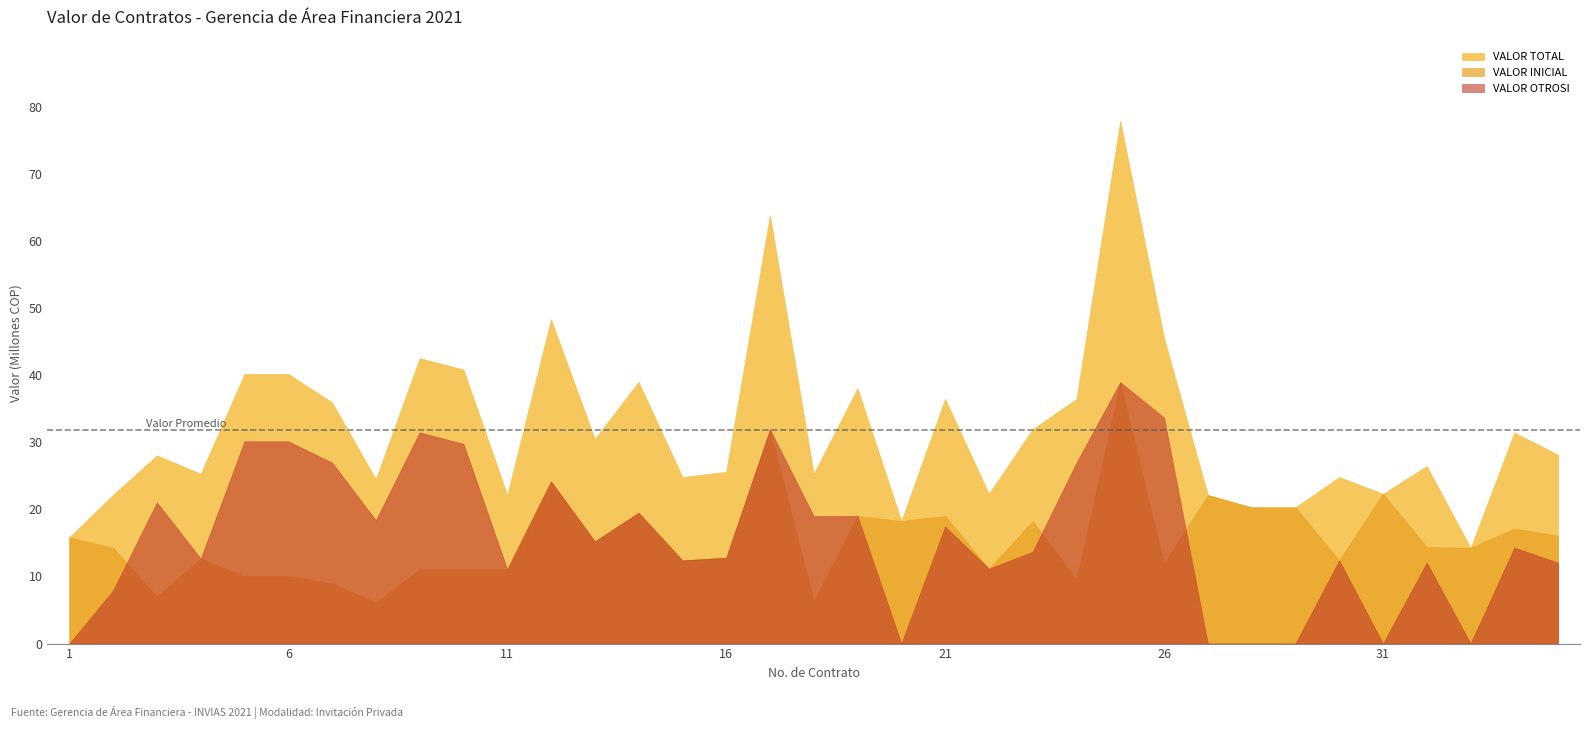

At which label does VALOR OTROSI first exceed 14300000?

3